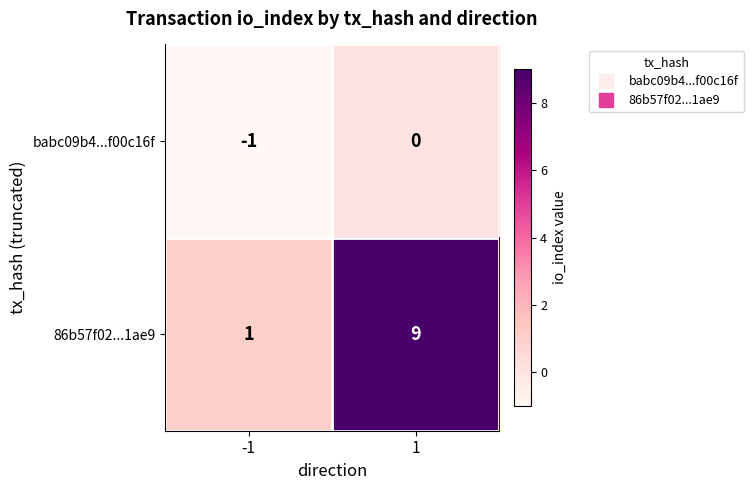

What is the average value of the 86b57f02...1ae9 series?

5